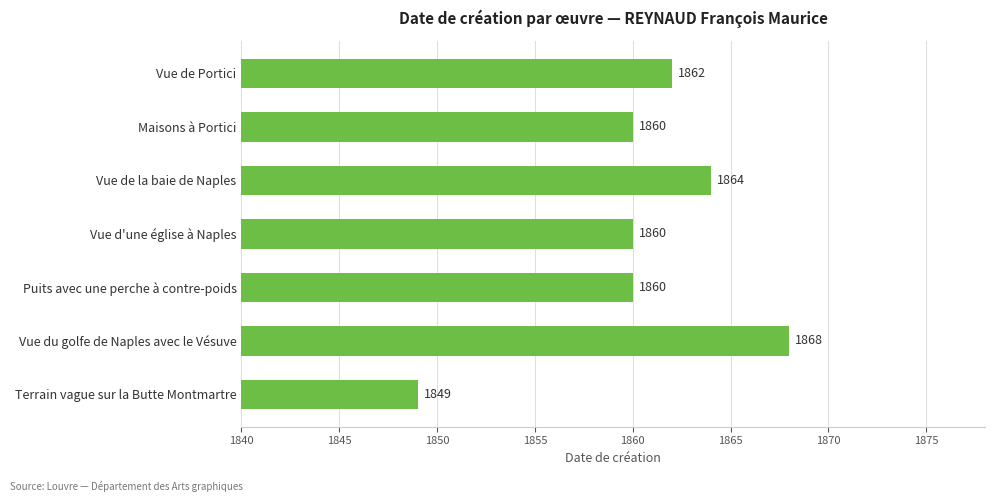

Reading top to bottom, extract all data points from this chart.

Vue de Portici=1862	Maisons à Portici=1860	Vue de la baie de Naples=1864	Vue d'une église à Naples=1860	Puits avec une perche à contre-poids=1860	Vue du golfe de Naples avec le Vésuve=1868	Terrain vague sur la Butte Montmartre=1849